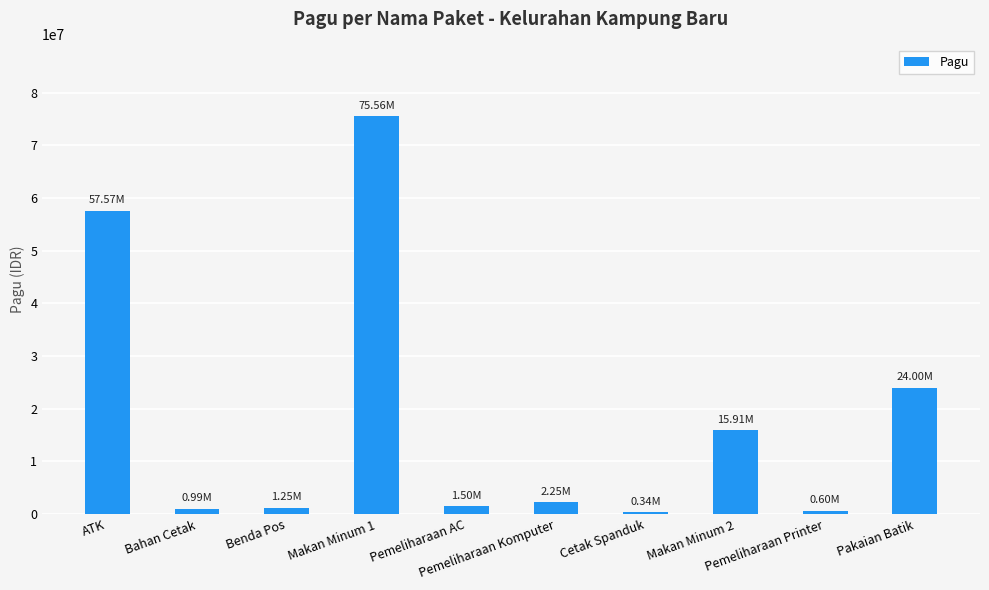

Is it true that the value at Benda Pos is 1250000?

True